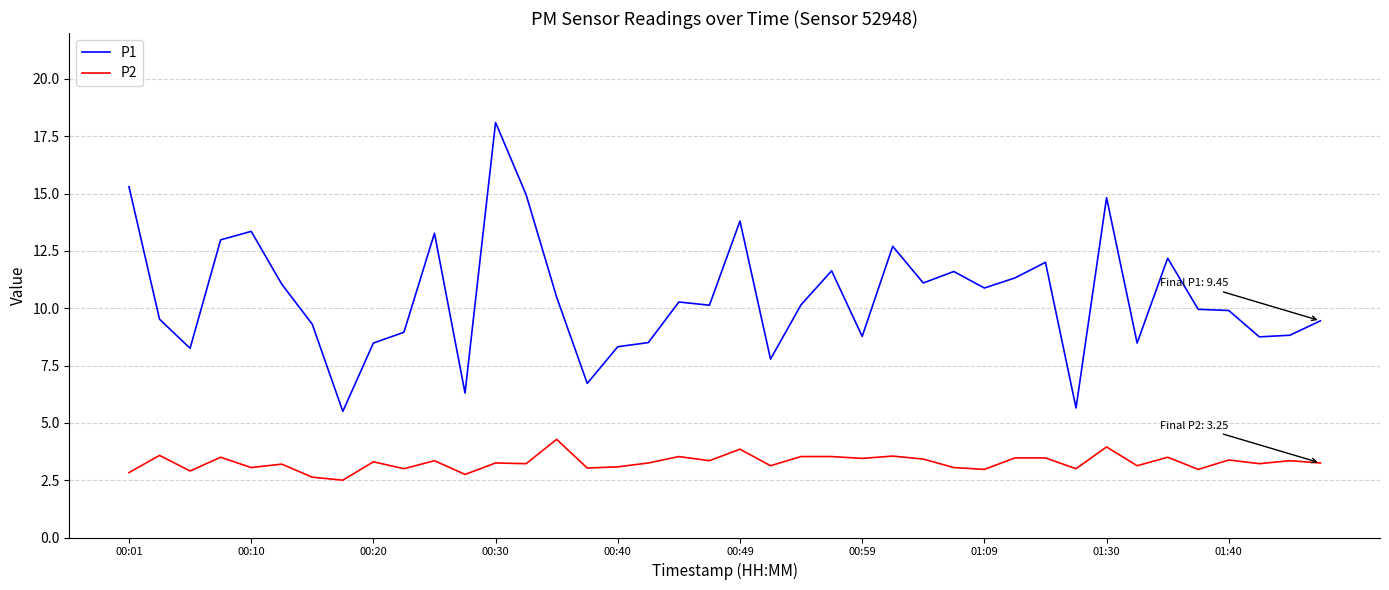

True or false: P1 has more than 0 interior local peaks.

True